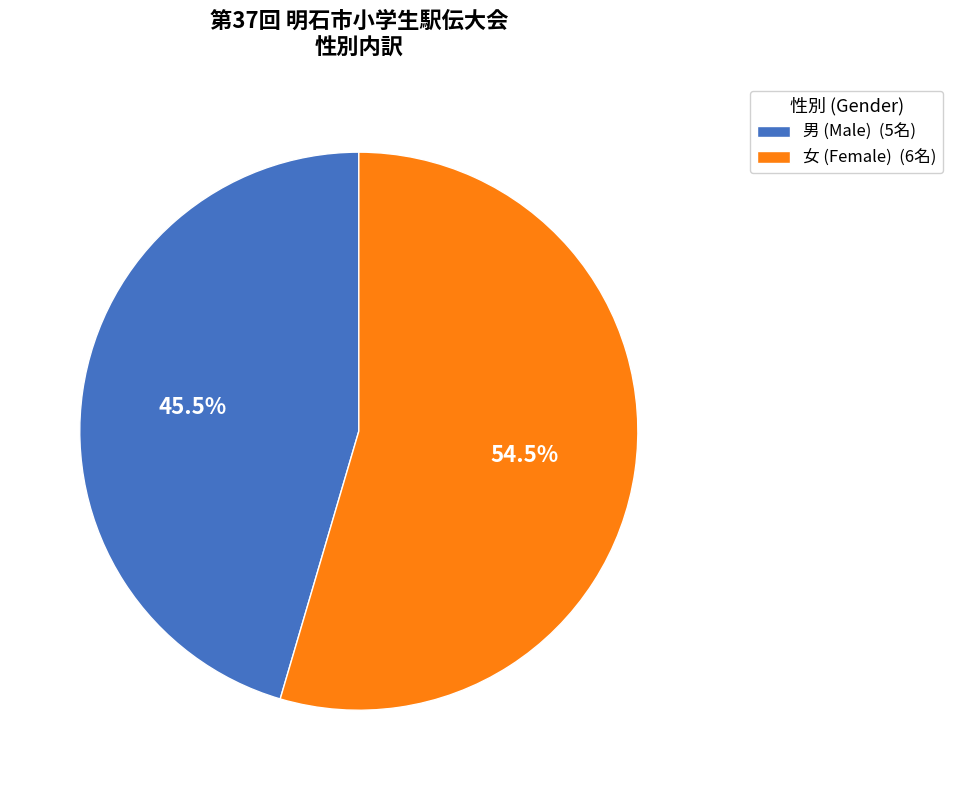

Rank the categories by value from highest to lowest.

女, 男